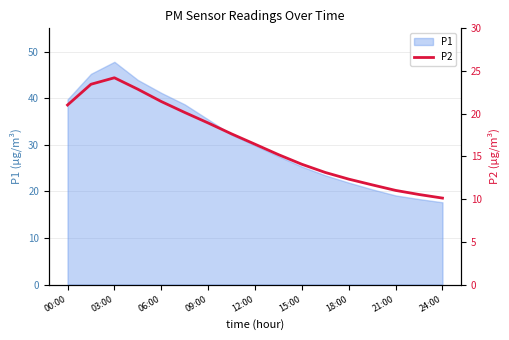

Which category has the highest value in the P1 series?

03:00